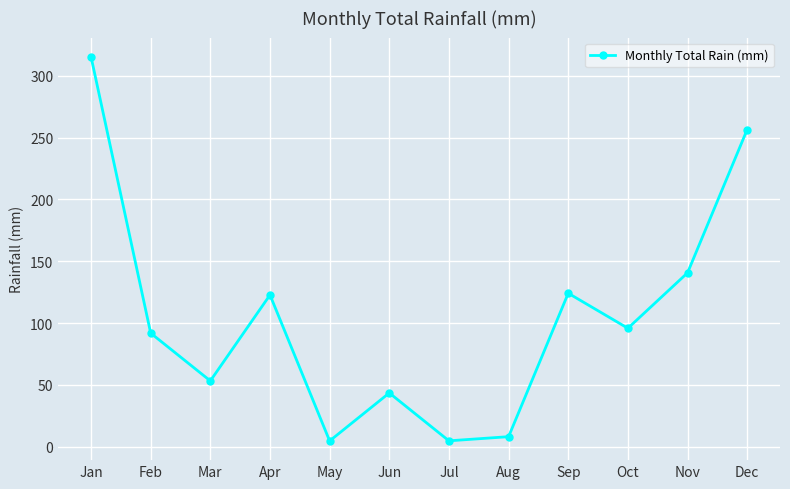

At which category does the data reach its first local peak?

Apr